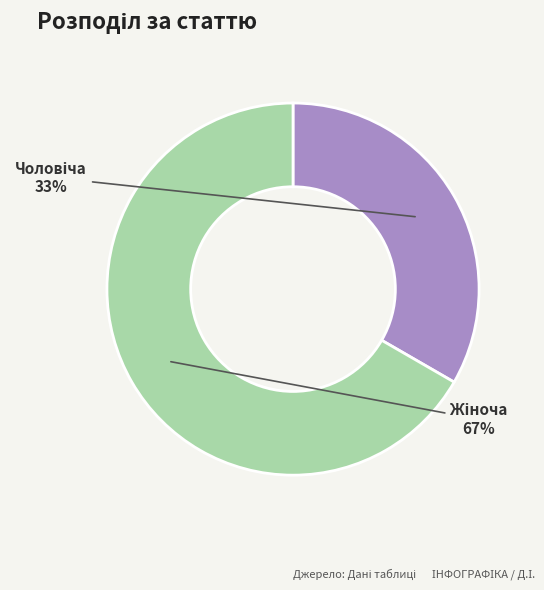

Does any single category account for the majority?

Yes